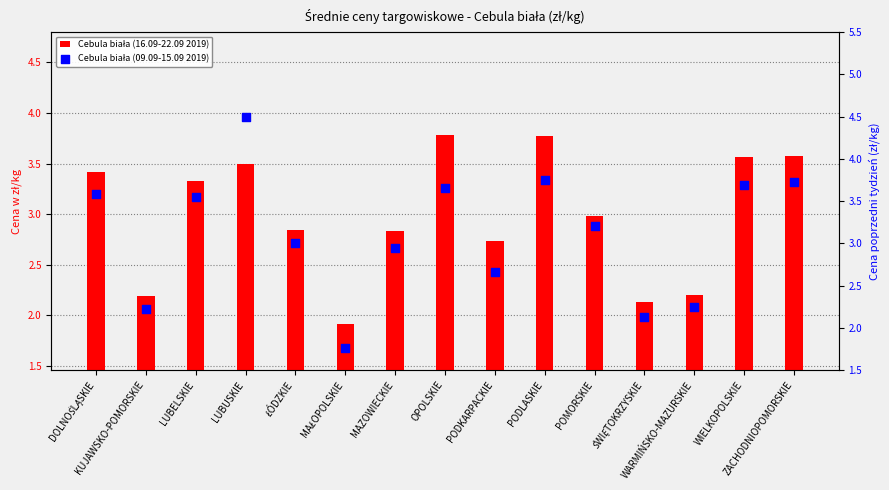

What is the total value across all series at DOLNOŚLĄSKIE?

7.0